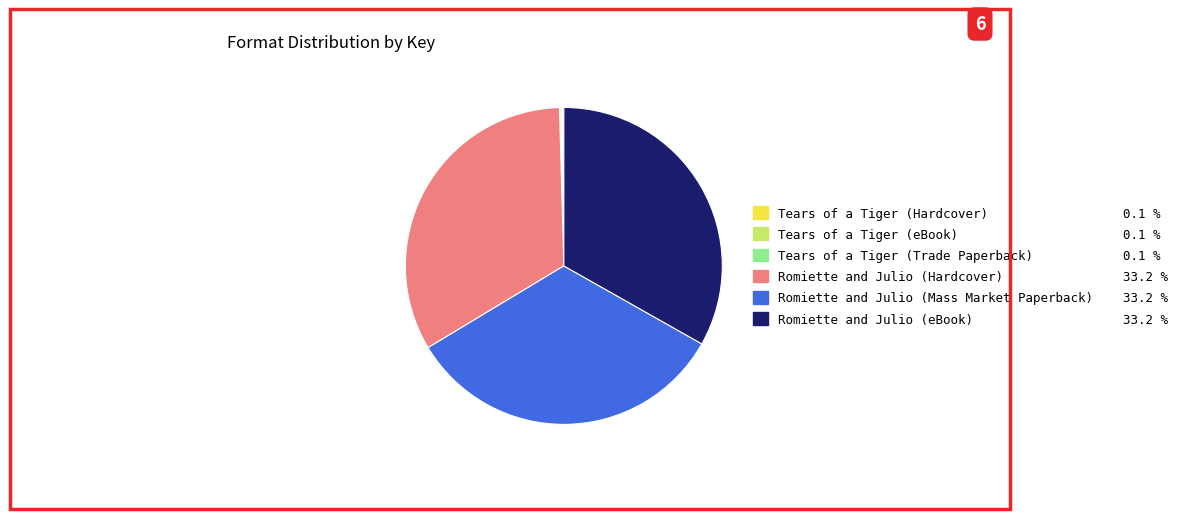

True or false: Romiette and Julio (Hardcover) accounts for 44% of the total.

False